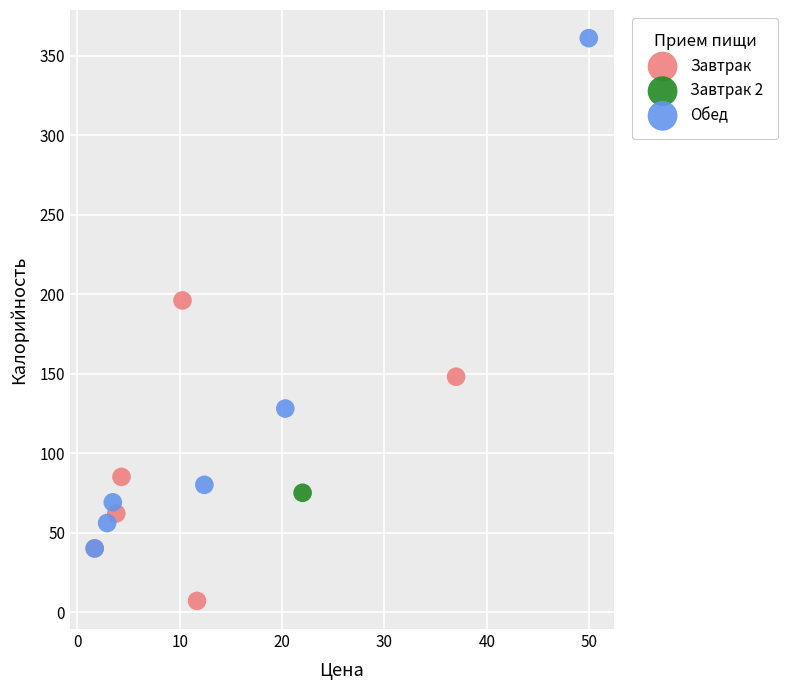

Which series reaches the minimum Y coordinate?

Завтрак